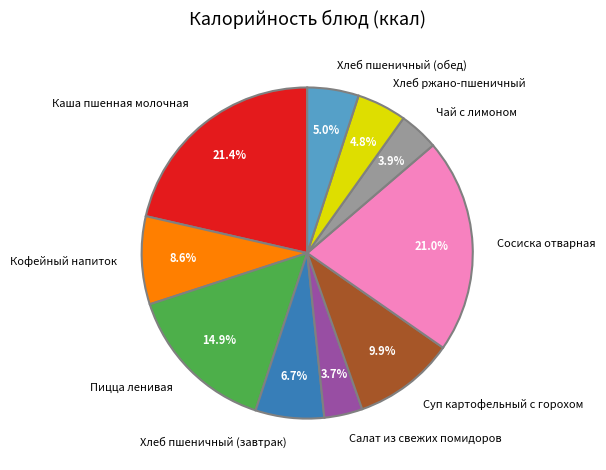

To the nearest percent, what is the average slice percentage?

10%